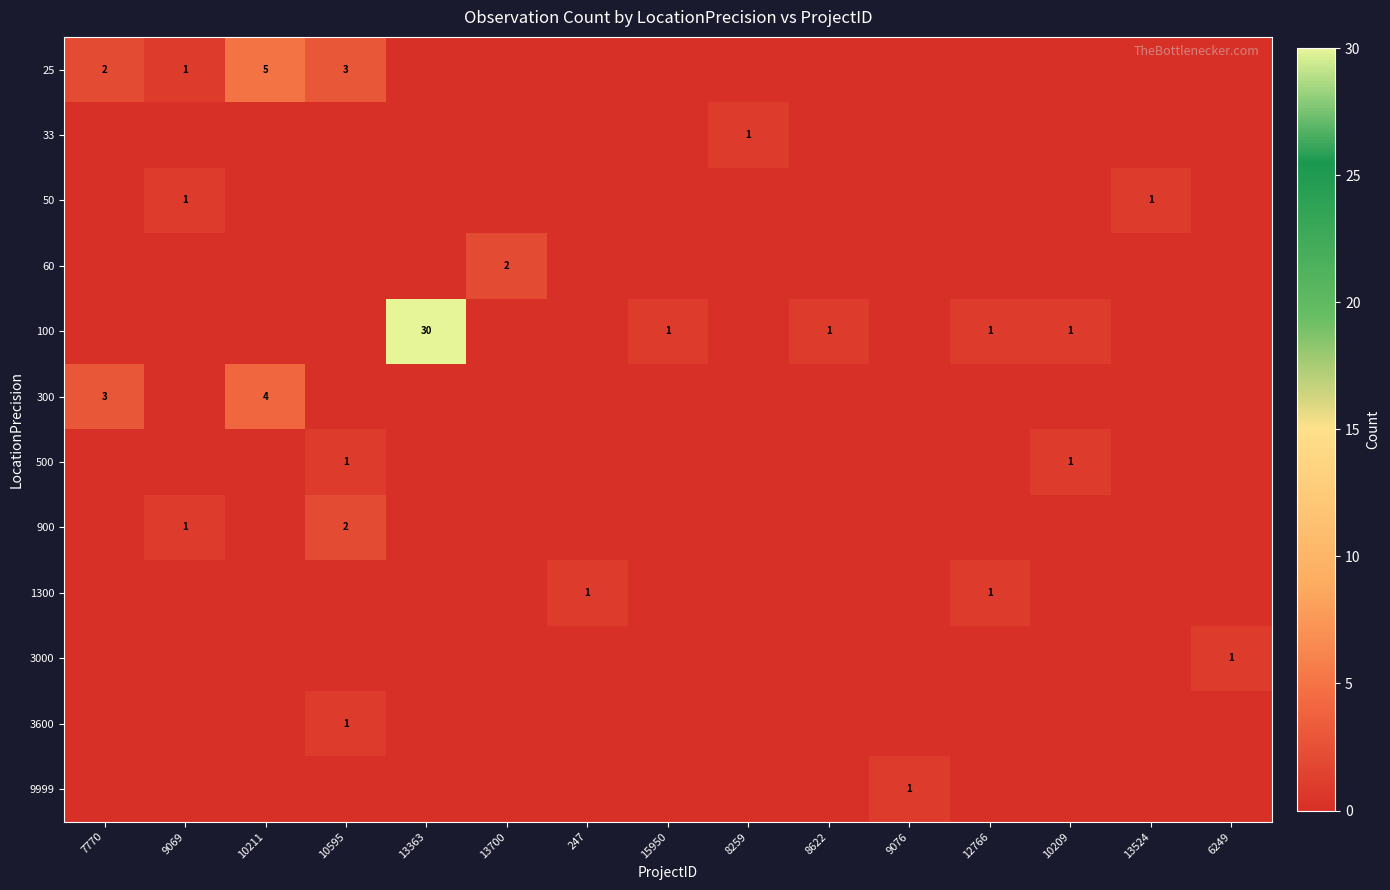

True or false: 25 has a value of 8 at 10211.

False